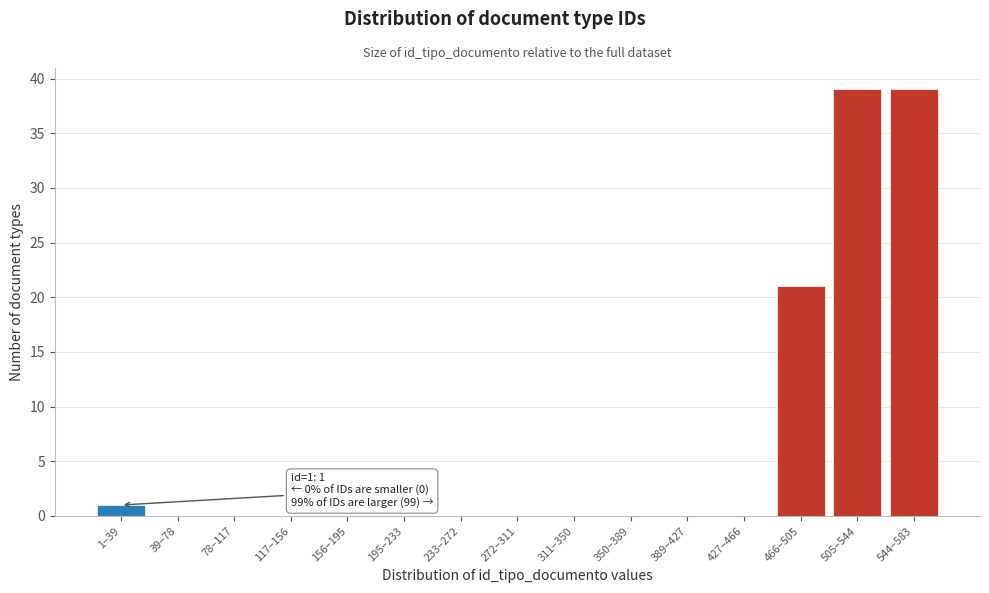

Reading left to right, transcribe all the data shown in this chart.

1–39=1	39–78=0	78–117=0	117–156=0	156–195=0	195–233=0	233–272=0	272–311=0	311–350=0	350–389=0	389–427=0	427–466=0	466–505=21	505–544=39	544–583=39